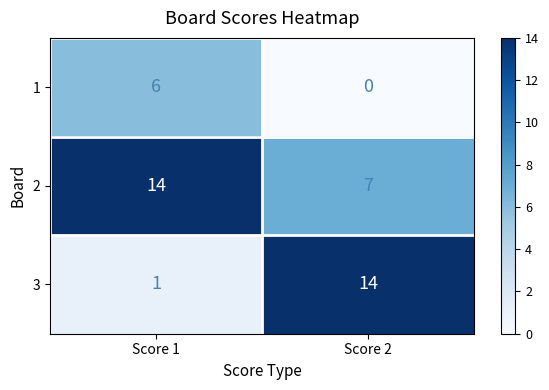

The 2 series shows 7 at Score 2. True or false?

True